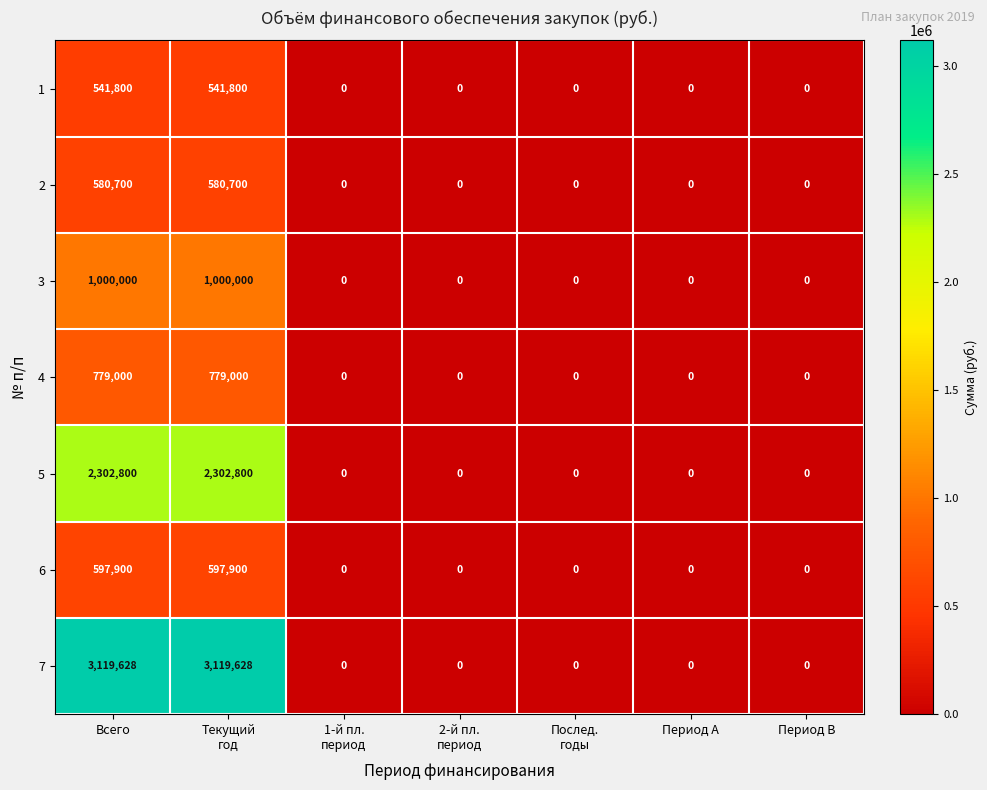

The value of 3 at Период A is -560491. True or false?

False